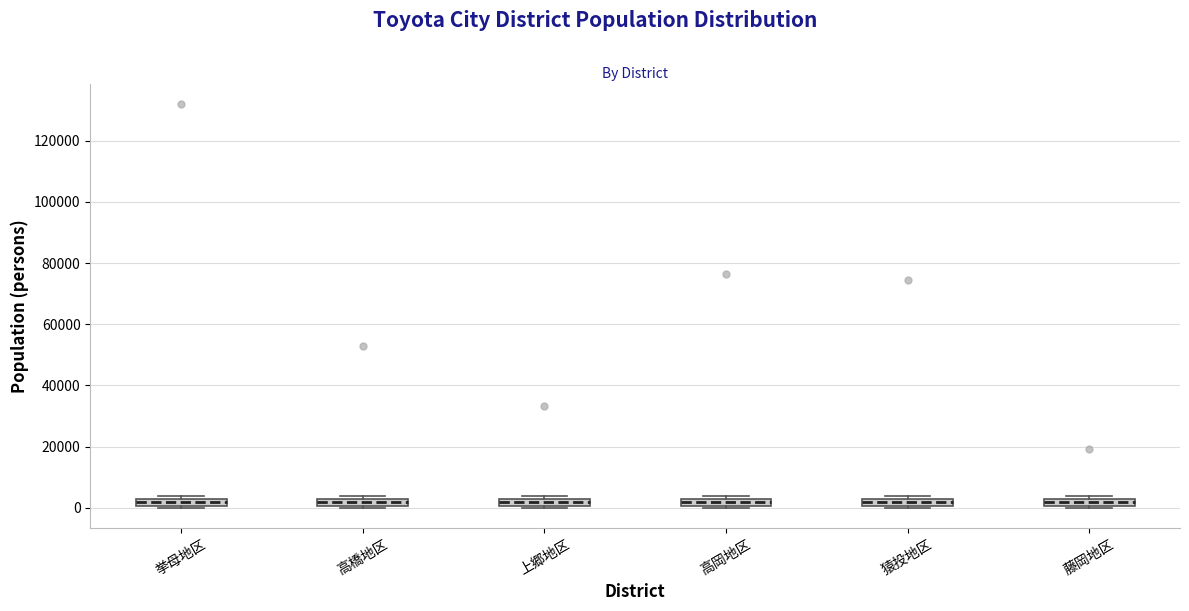

Where is the lower edge of the box for 高橋地区 on the y-axis? The values are not printed on the chart, so give them approximately, as read against the axis.

0